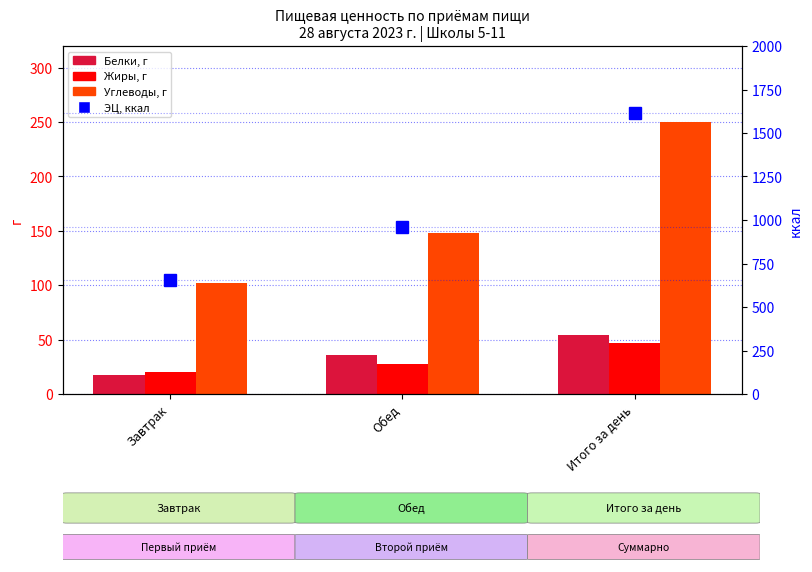

How many values in the Белки series are below 35?

1